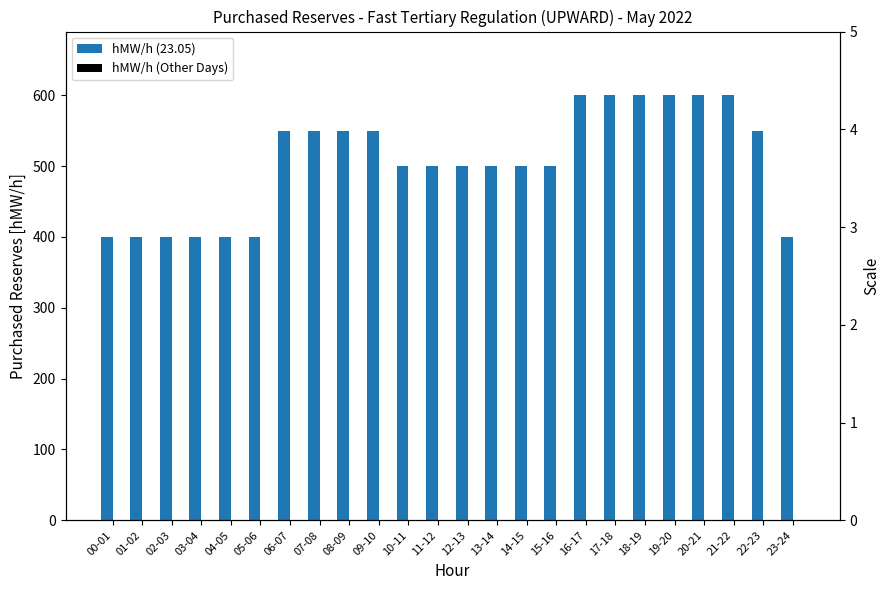

Is the value of hMW/h (Other Days) at 08-09 greater than the value of hMW/h (23.05) at 17-18?

No